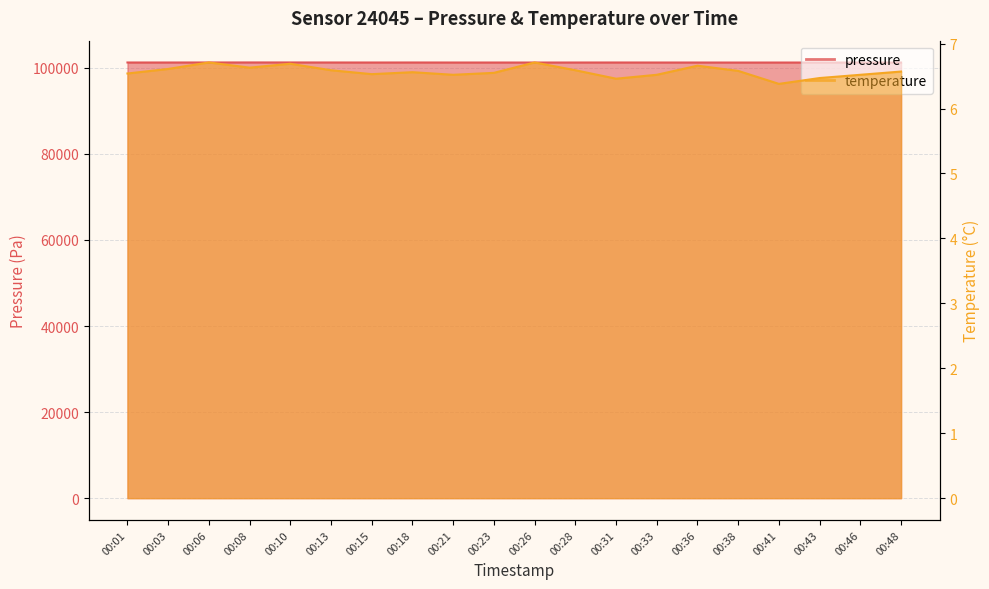

Which series has the largest total across all categories?

pressure